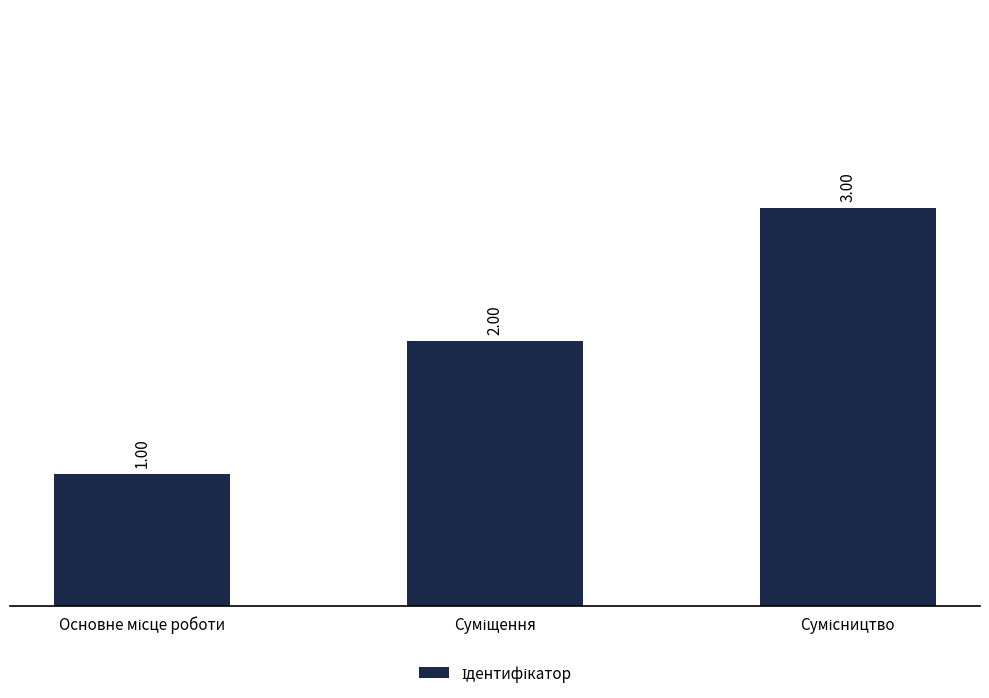

What is the sum of all values?

6